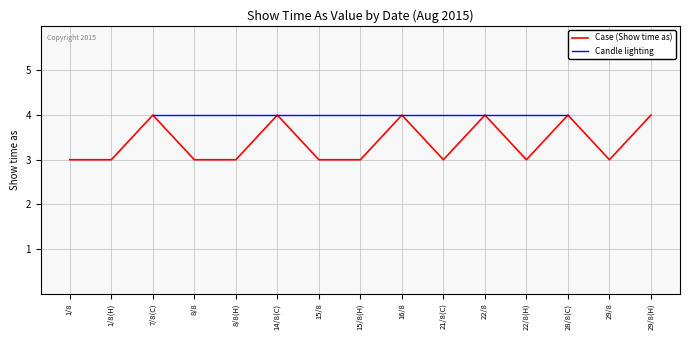

How many interior local valleys (lower than both neighbors) does the data have?

3